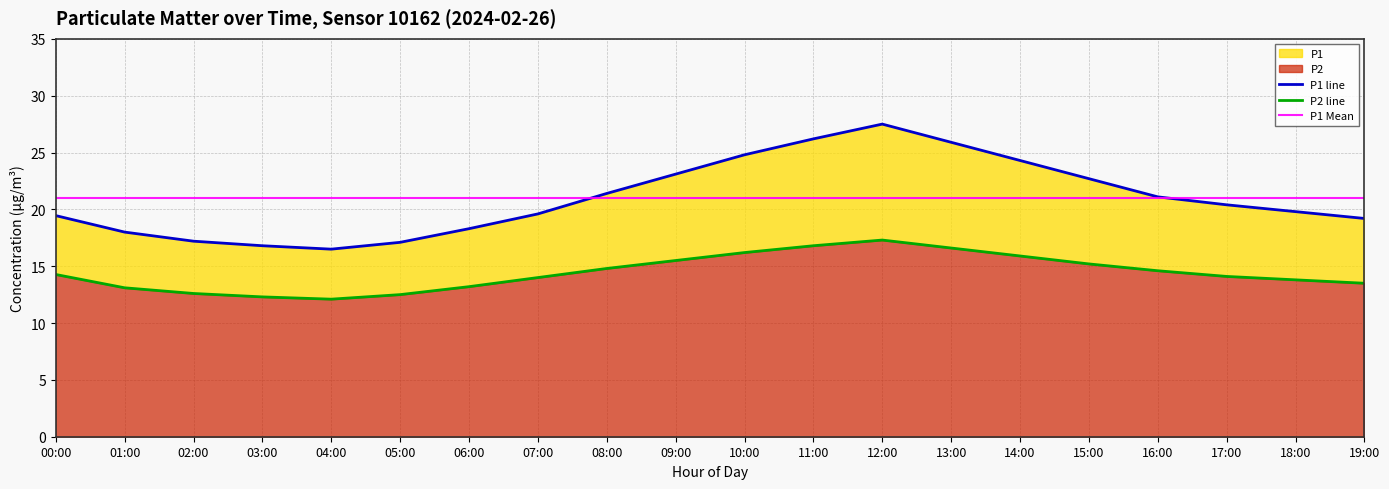

What is the difference between the highest and lowest values at 13:00?

9.3